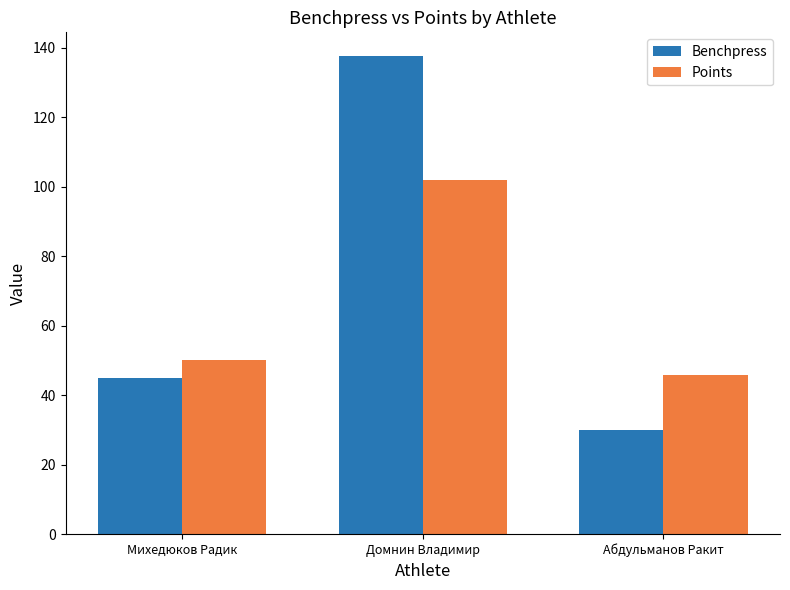

Which label corresponds to the largest value in the chart?

Домнин Владимир